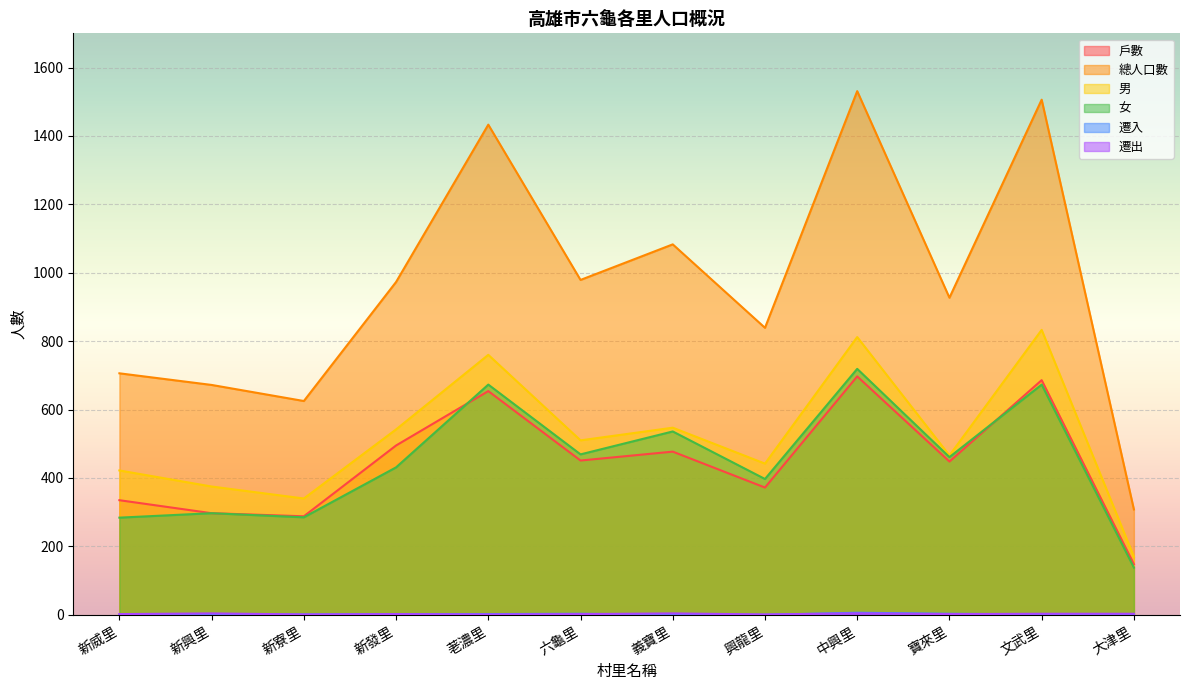

Which series has the widest spread of values?

總人口數